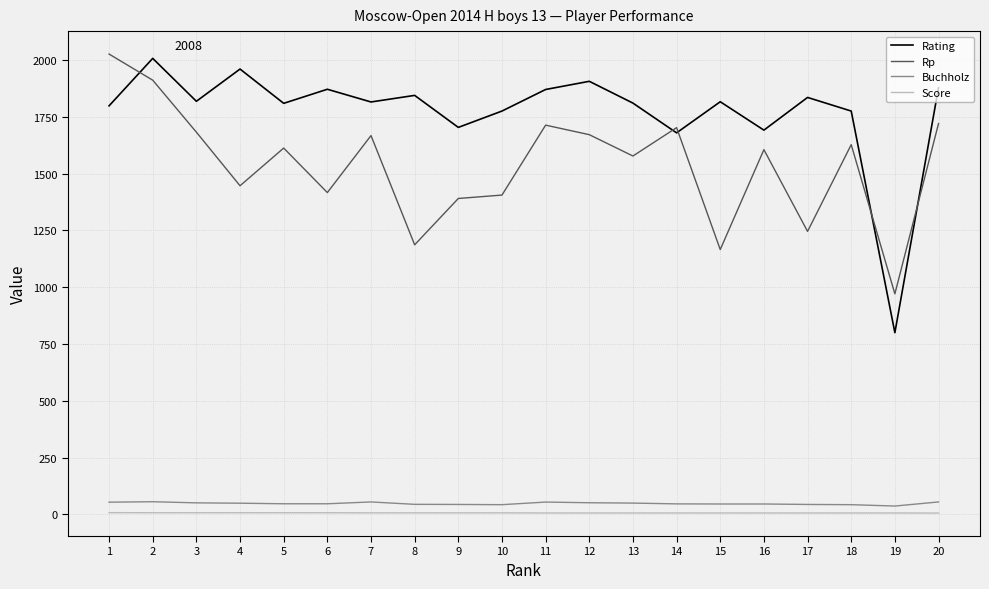

How many interior local peaks does the Rating series have?

7